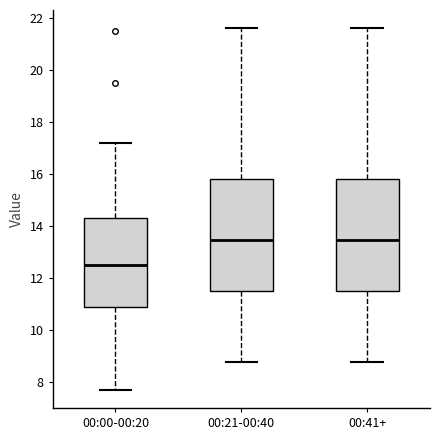

Where is the lower edge of the box for 00:00-00:20 on the y-axis? The values are not printed on the chart, so give them approximately, as read against the axis.

10.8